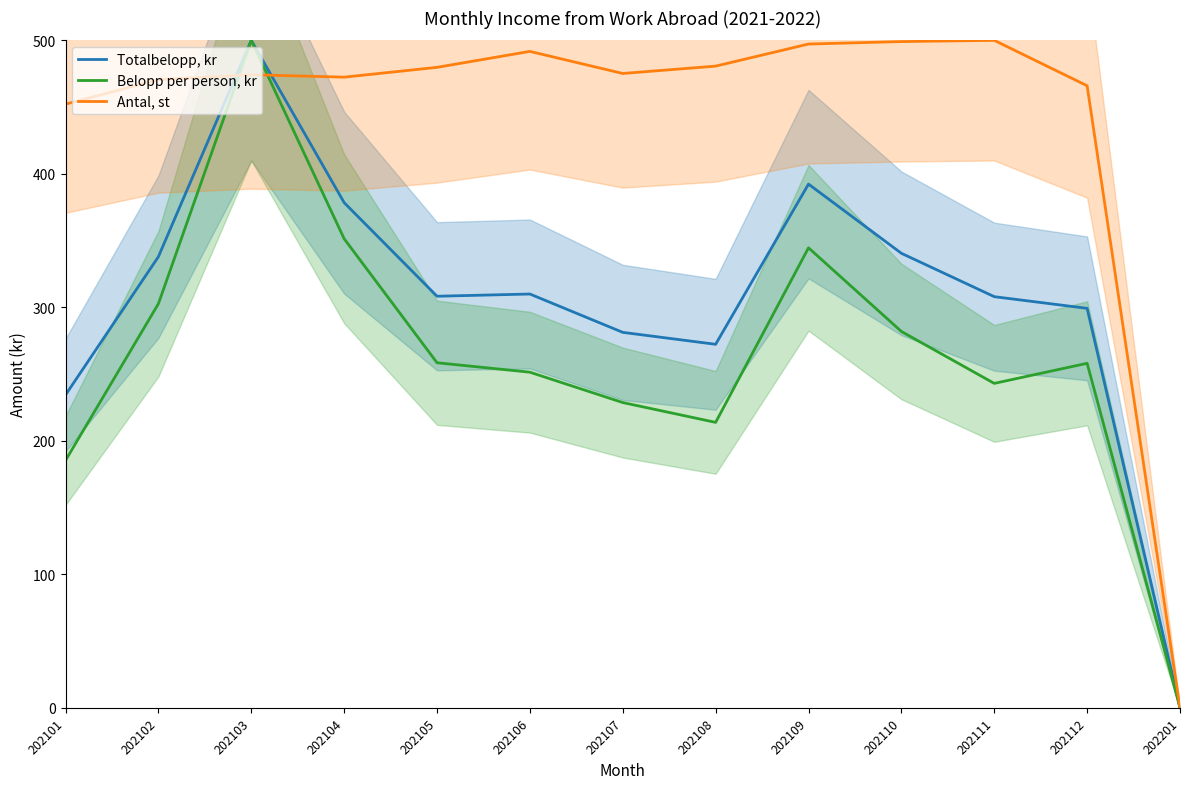

Which series has the largest total across all categories?

Antal, st